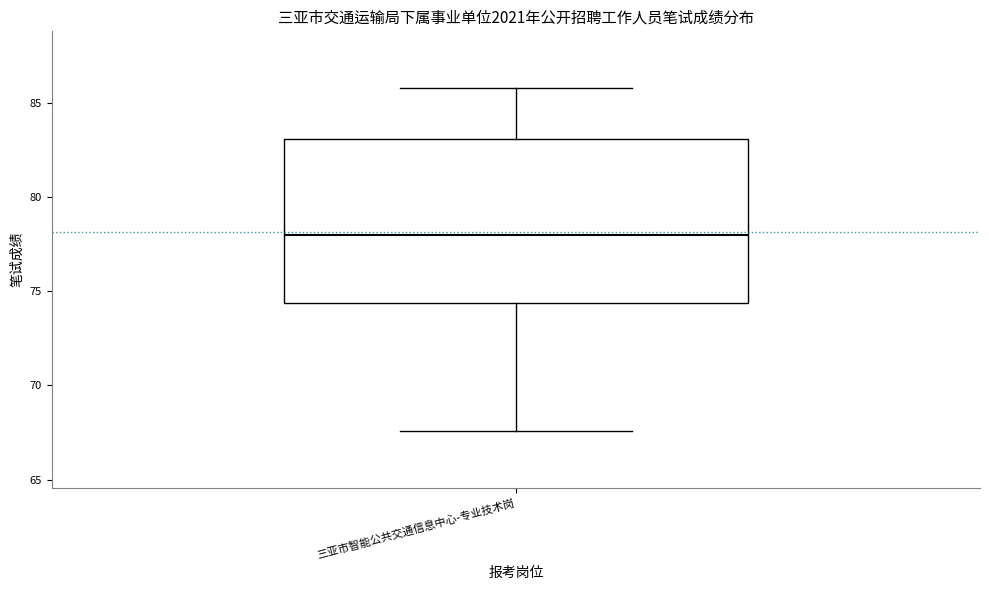

Read this box plot against the y-axis: the position of the median line, the range covered by the box, and the ends of both whiskers. The values are not printed on the chart, so give them approximately, as read against the axis.

median 78.0, box 74.5 to 83.0, whiskers 67.5 to 86.0